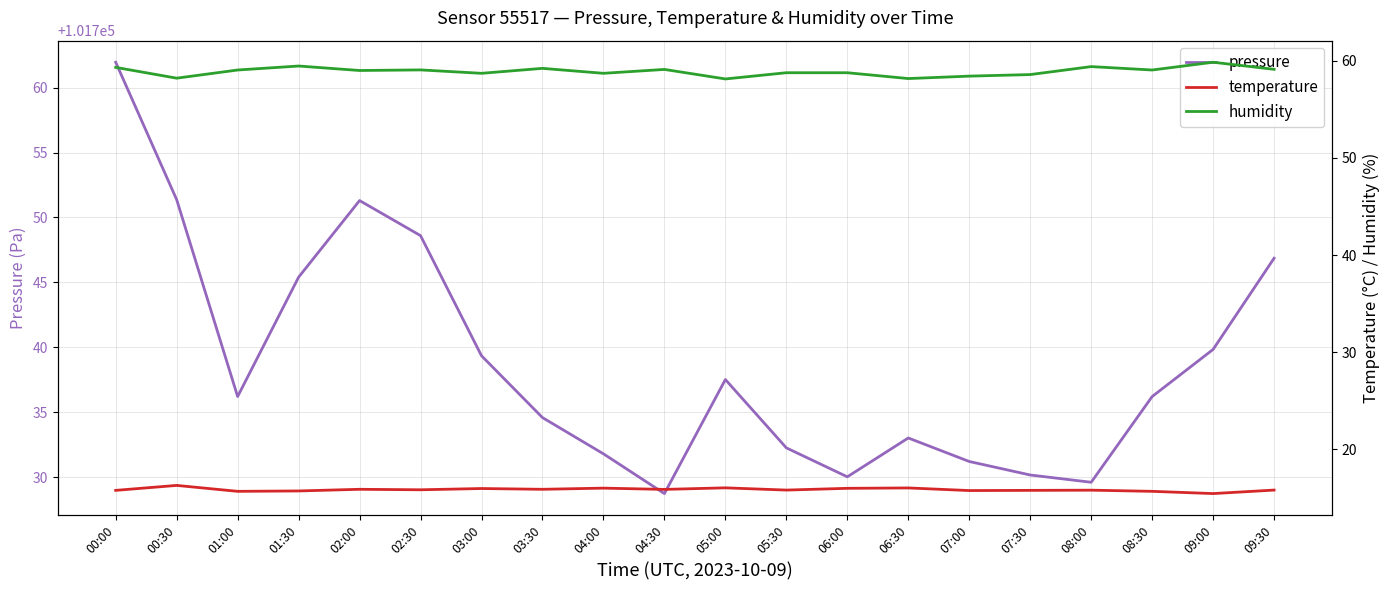

At which label is humidity closest to 58?

05:00